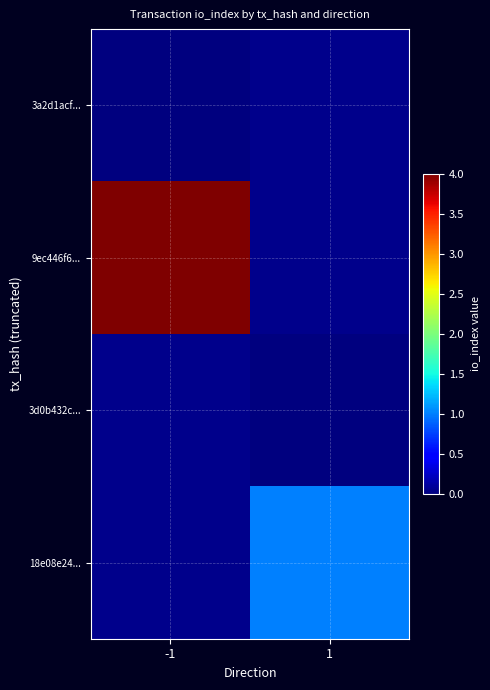

Rank the series by their maximum value, from highest to lowest.

9ec446f6..., 3d0b432c..., 18e08e24..., 3a2d1acf...